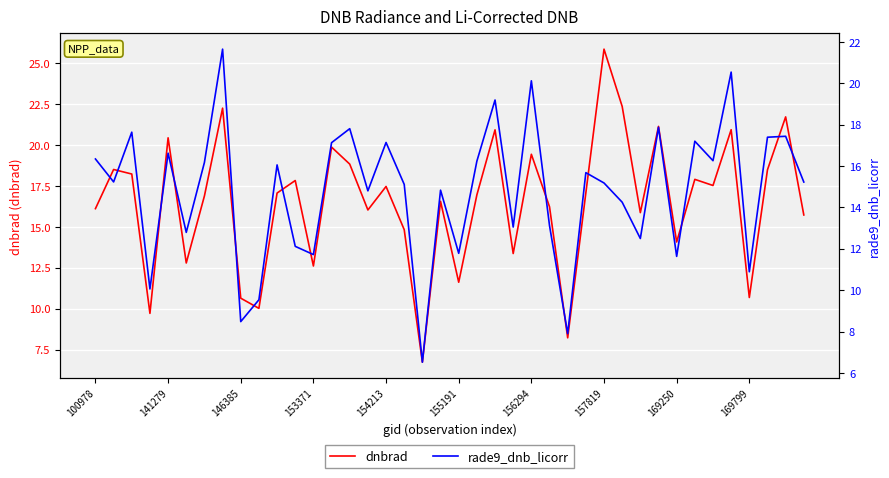

What is the maximum value for dnbrad?

25.9